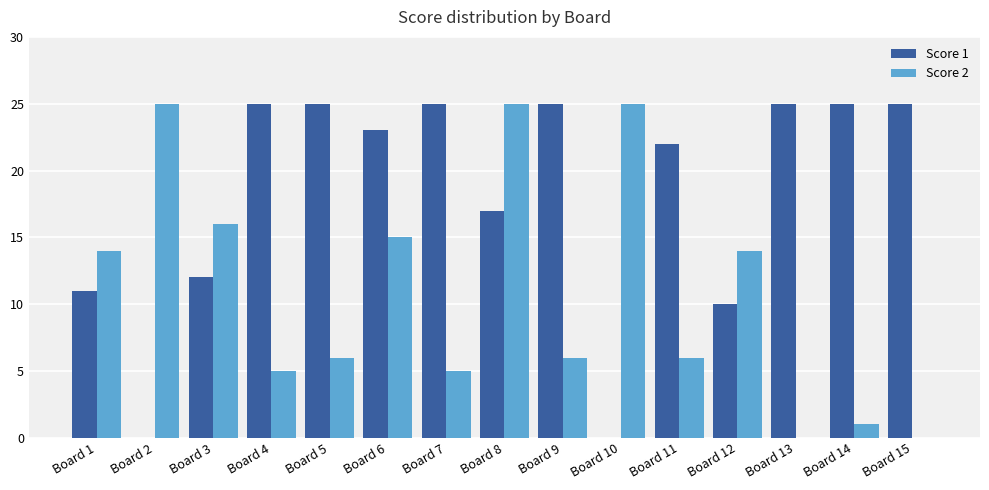

What is the maximum value shown in the chart?

25